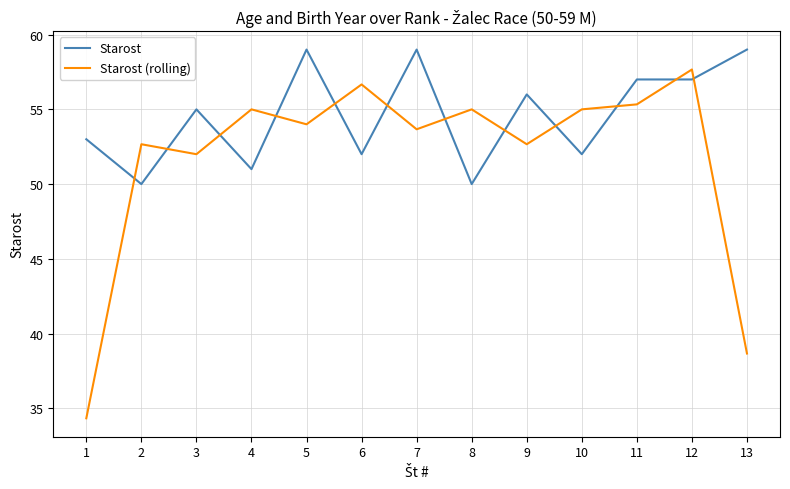

Where is the first local maximum for Starost (rolling)?

2